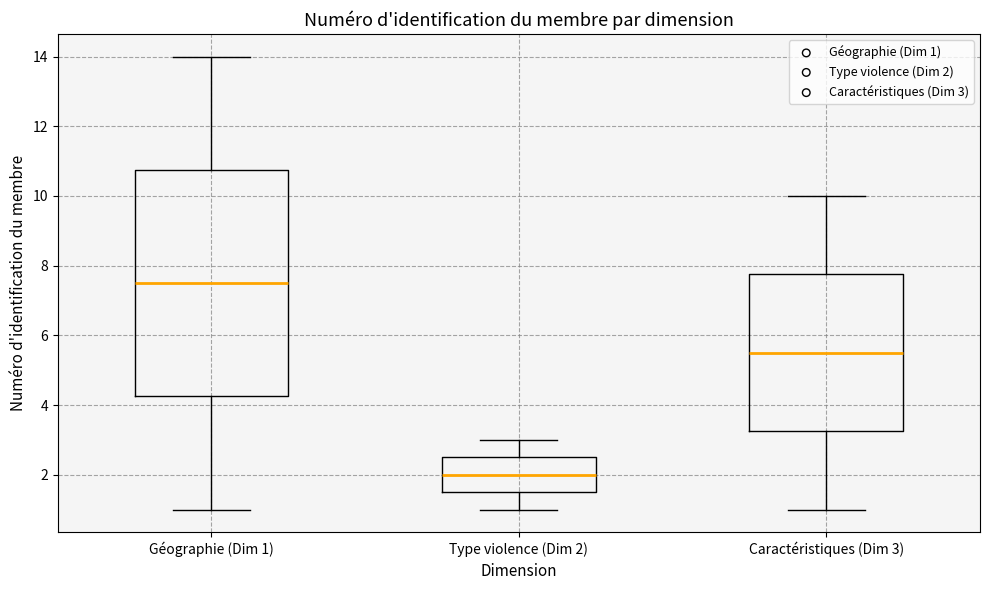

Reading left to right, transcribe this box plot: for each box, give where its median line is, the range the box spans, and where its two whiskers end, as read against the y-axis. The values are not printed on the chart, so give them approximately, as read against the axis.

Géographie (Dim 1): median 7.6, box 4.2 to 10.8, whiskers 1.0 to 14.0
Type violence (Dim 2): median 2.0, box 1.6 to 2.6, whiskers 1.0 to 3.0
Caractéristiques (Dim 3): median 5.6, box 3.2 to 7.8, whiskers 1.0 to 10.0